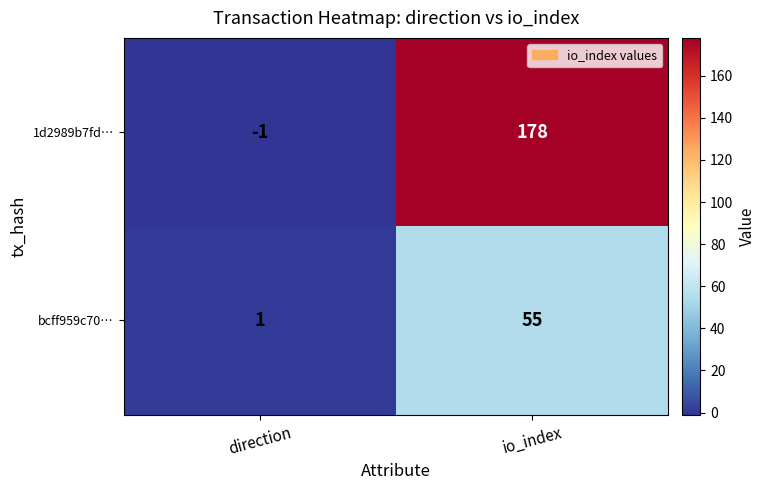

Is the value of bcff959c70… at direction greater than the value of 1d2989b7fd… at direction?

Yes